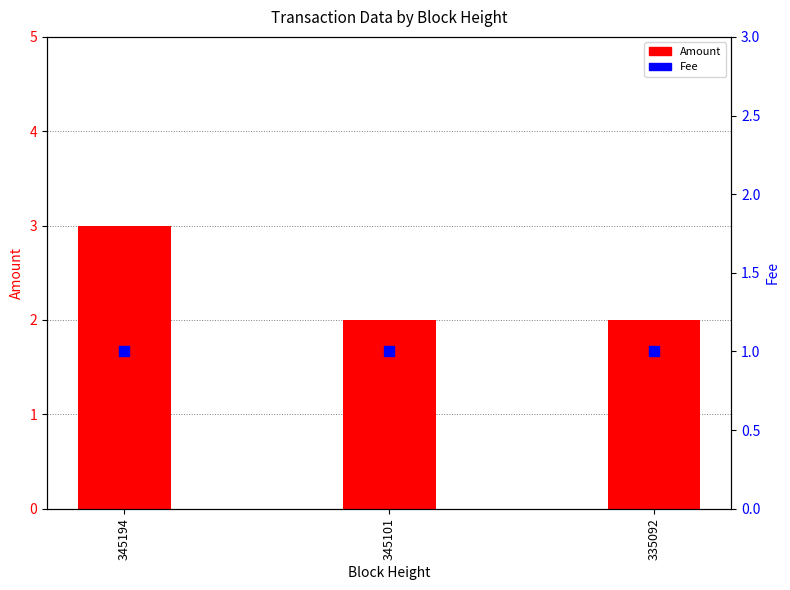

At which category is the sum across all series the highest?

345194